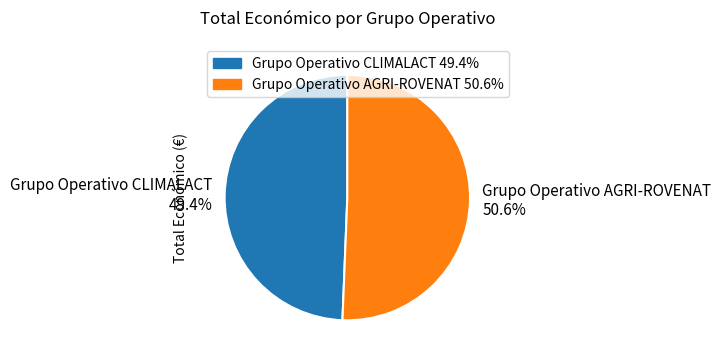

Rank the categories by value from highest to lowest.

Grupo Operativo AGRI-ROVENAT, Grupo Operativo CLIMALACT